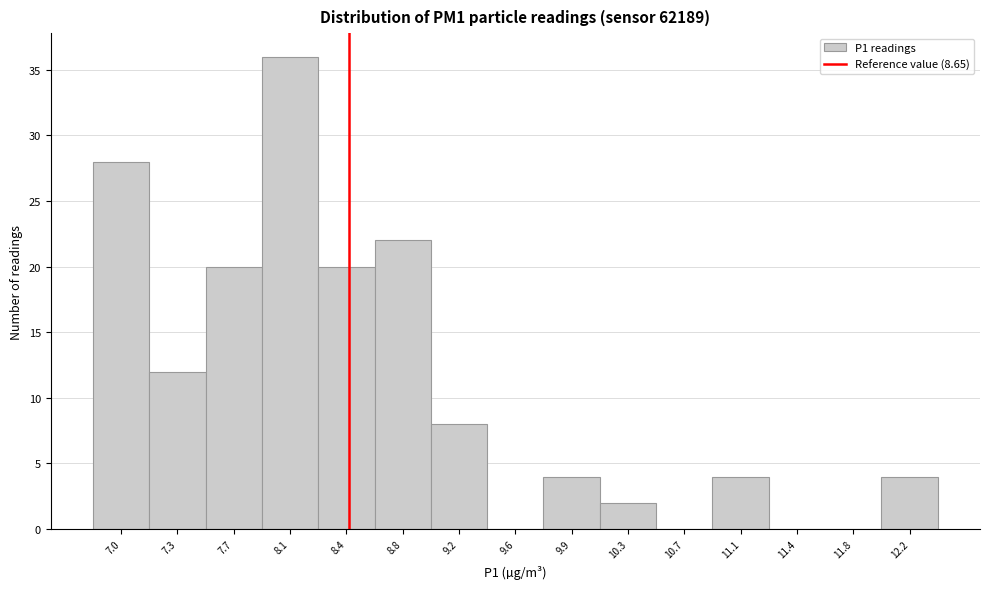

Reading left to right, transcribe all the data shown in this chart.

7.0=28	7.3=12	7.7=20	8.1=36	8.4=20	8.8=22	9.2=8	9.6=0	9.9=4	10.3=2	10.7=0	11.1=4	11.4=0	11.8=0	12.2=4